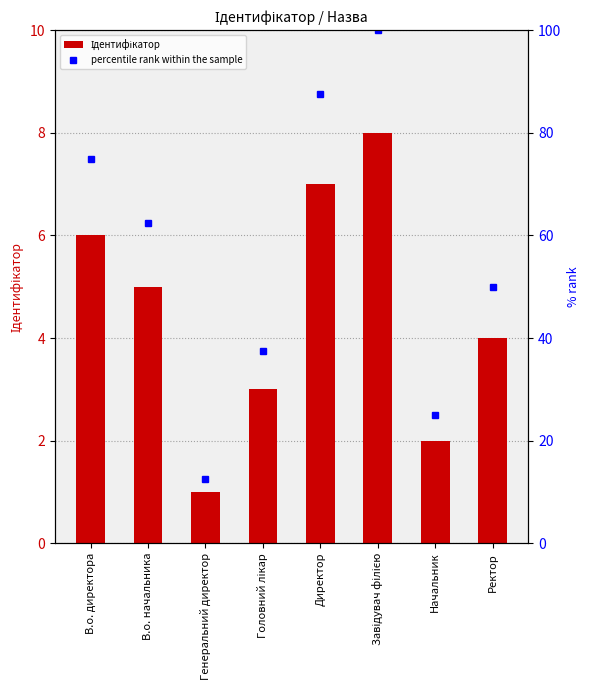

How many values in the Ідентифікатор series exceed 5?

3